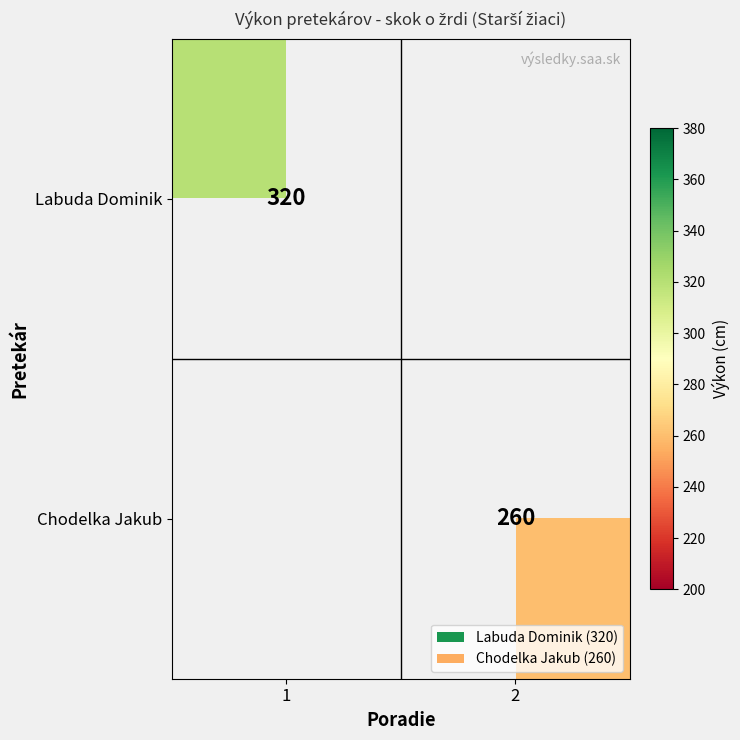

True or false: Chodelka Jakub has a value of 367 at 2.

False